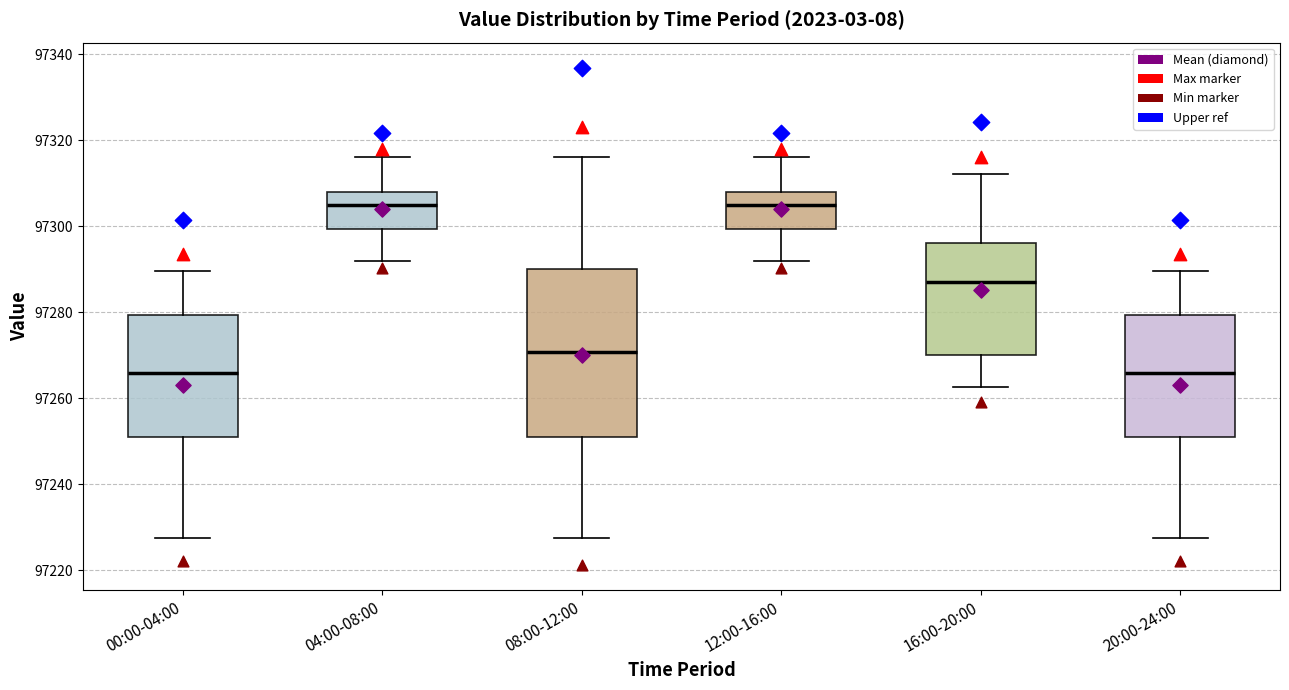

Where does the lower whisker of the box for 12:00-16:00 end on the y-axis? The values are not printed on the chart, so give them approximately, as read against the axis.

97292